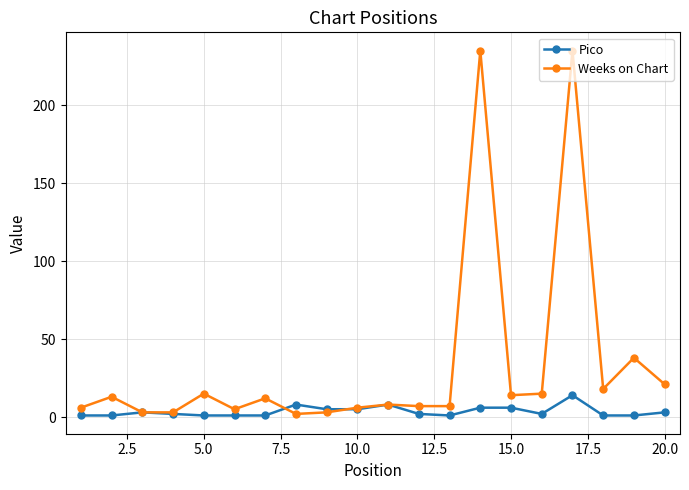

Which series has the largest total across all categories?

Weeks on Chart